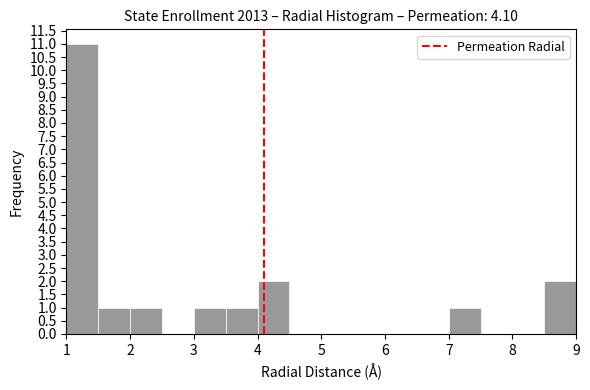

Over which range of the x-axis is the bar tallest?

1.0 to 1.5